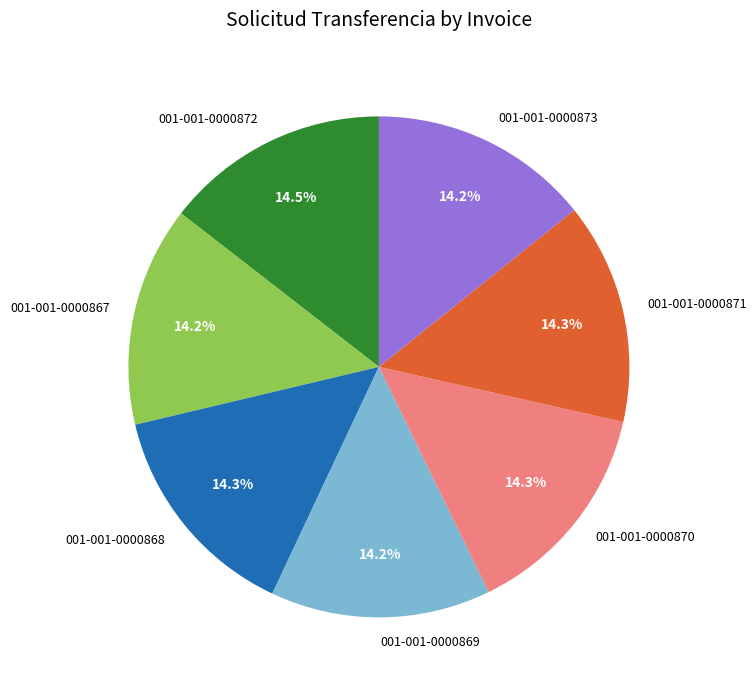

Count the number of slices in the pie.

7